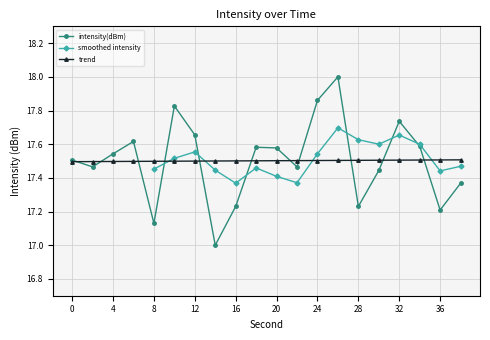

How many times do intensity(dBm) and second cross each other?

11